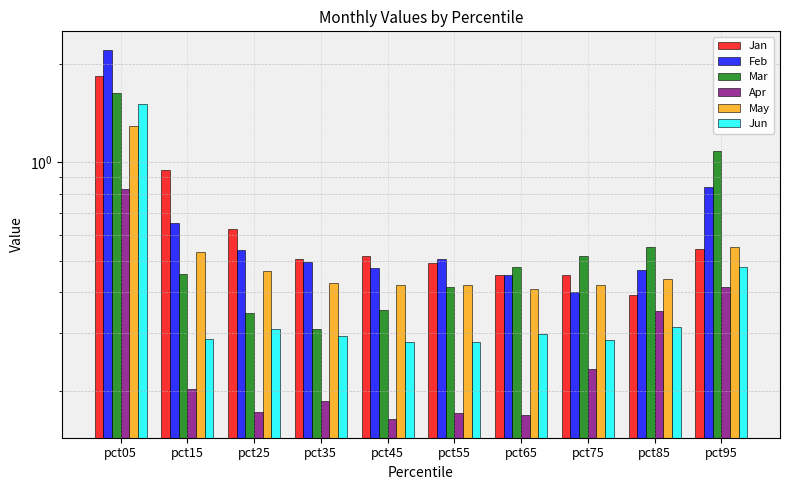

Reading left to right, transcribe all the data shown in this chart.

Jan: pct05=1.8	pct15=0.9	pct25=0.6	pct35=0.5	pct45=0.5	pct55=0.5	pct65=0.5	pct75=0.5	pct85=0.4	pct95=0.5
Feb: pct05=2.2	pct15=0.7	pct25=0.5	pct35=0.5	pct45=0.5	pct55=0.5	pct65=0.5	pct75=0.4	pct85=0.5	pct95=0.8
Mar: pct05=1.6	pct15=0.5	pct25=0.3	pct35=0.3	pct45=0.4	pct55=0.4	pct65=0.5	pct75=0.5	pct85=0.6	pct95=1.1
Apr: pct05=0.8	pct15=0.2	pct25=0.2	pct35=0.2	pct45=0.2	pct55=0.2	pct65=0.2	pct75=0.2	pct85=0.3	pct95=0.4
May: pct05=1.3	pct15=0.5	pct25=0.5	pct35=0.4	pct45=0.4	pct55=0.4	pct65=0.4	pct75=0.4	pct85=0.4	pct95=0.5
Jun: pct05=1.5	pct15=0.3	pct25=0.3	pct35=0.3	pct45=0.3	pct55=0.3	pct65=0.3	pct75=0.3	pct85=0.3	pct95=0.5